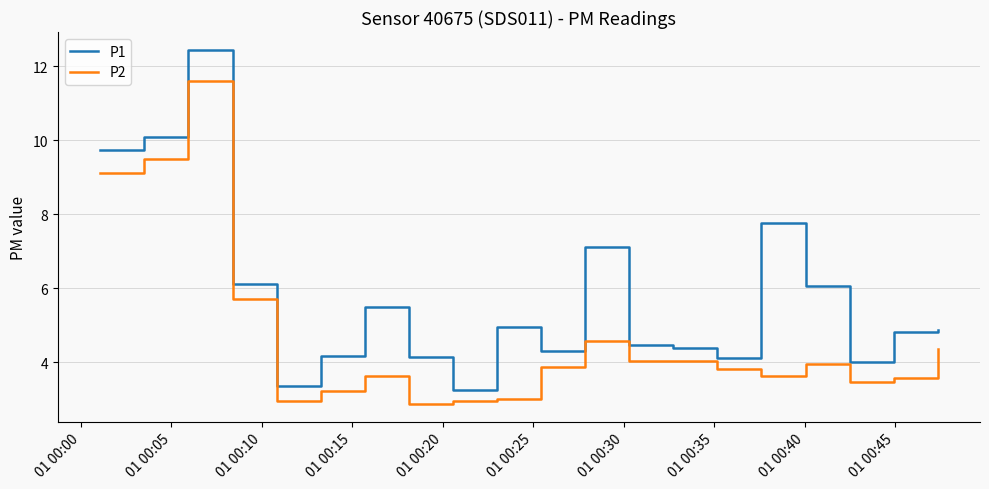

In P2, how many points are higher than both neighbors (excluding endpoints)?

4